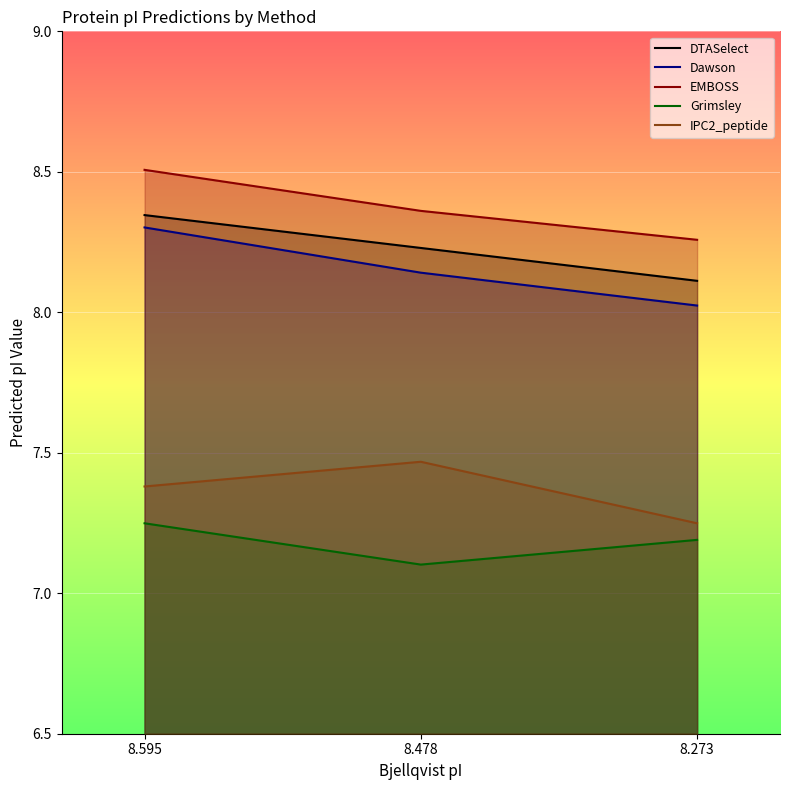

What are all the series names shown in the legend?

DTASelect, Dawson, EMBOSS, Grimsley, IPC2_peptide